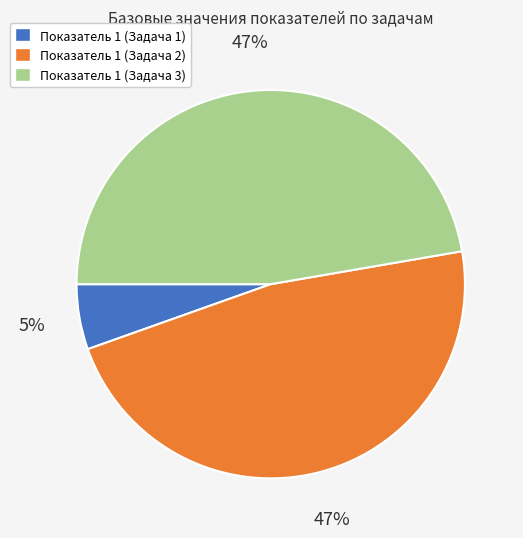

How many slices are in this pie chart?

3